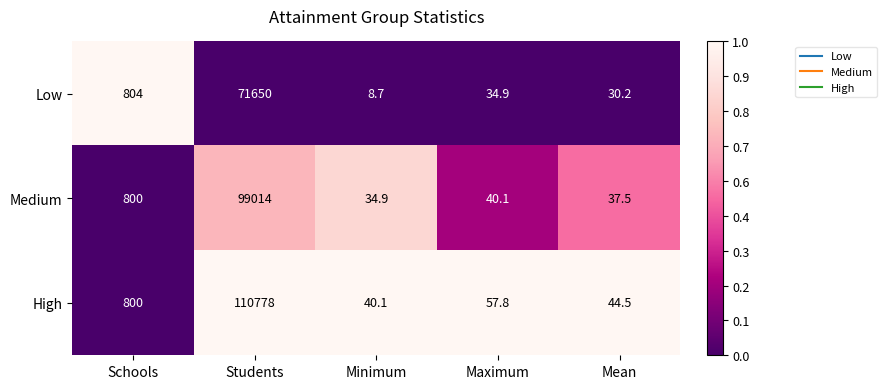

Which label corresponds to the smallest value in the chart?

Minimum